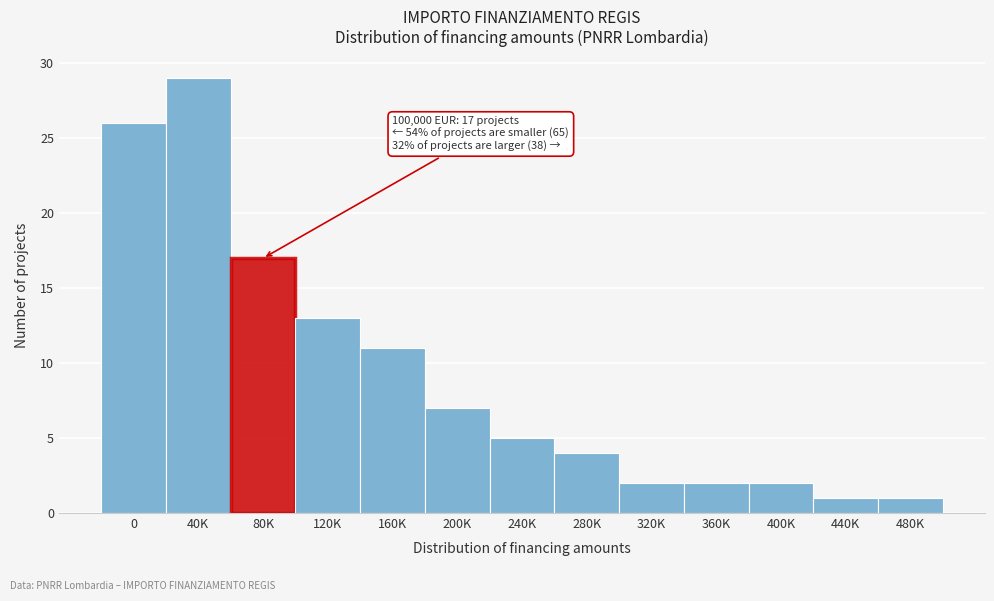

Reading right to left, extract all data points from this chart.

1	1	2	2	2	4	5	7	11	13	17	29	26